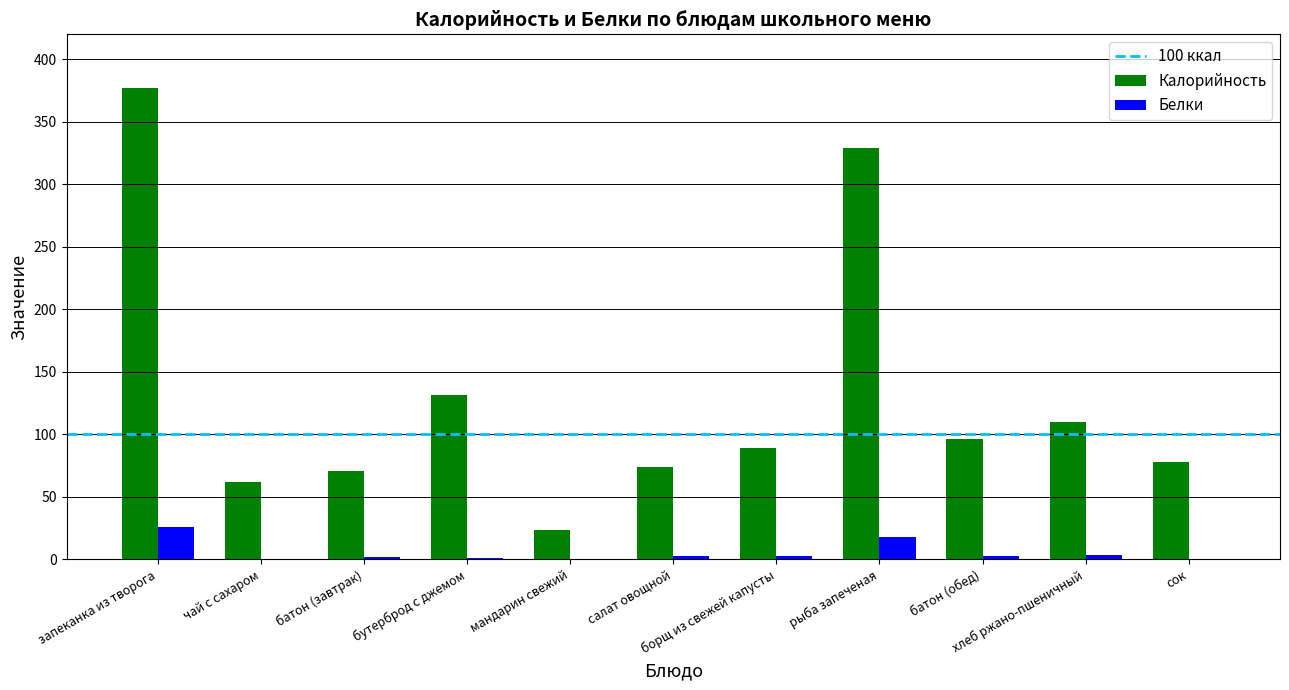

What is the highest value of the Белки series?

25.7